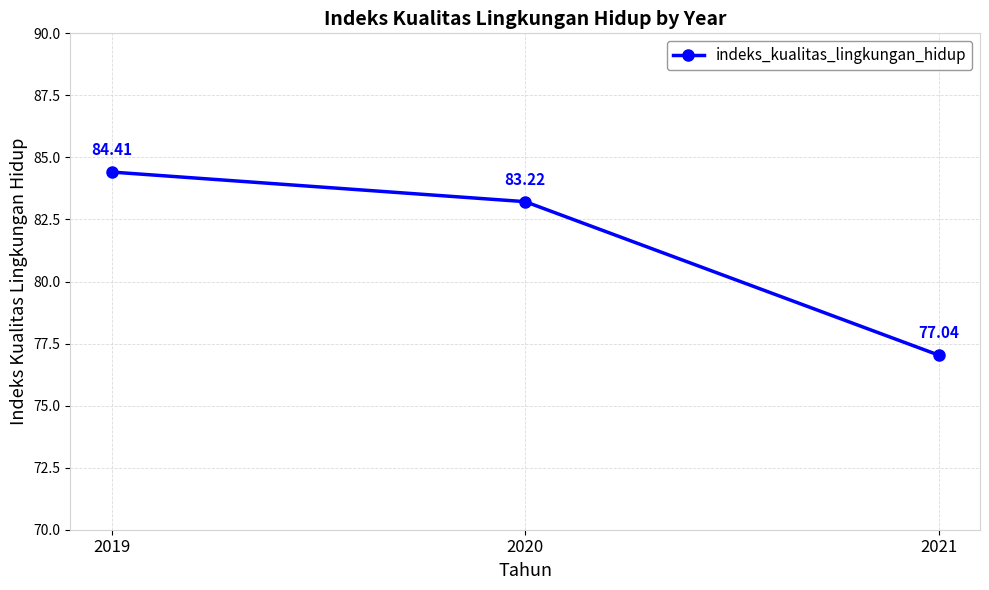

Read the value at 2020.

83.2